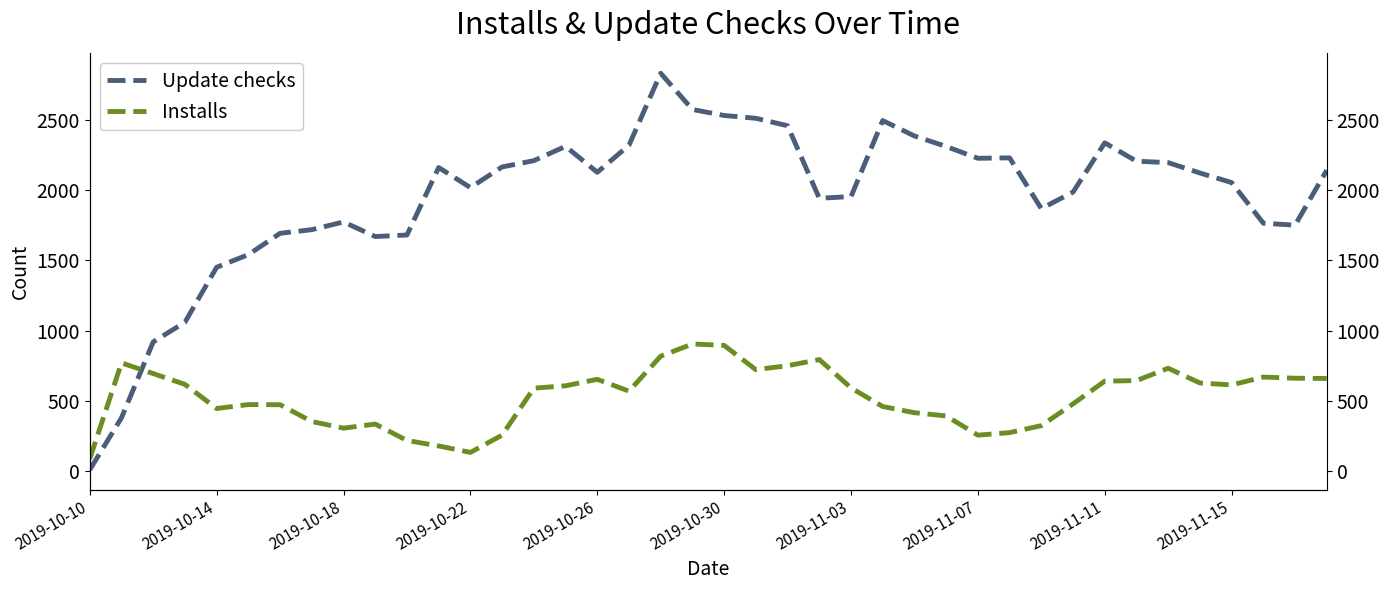

How many interior local peaks does the Installs series have?

8